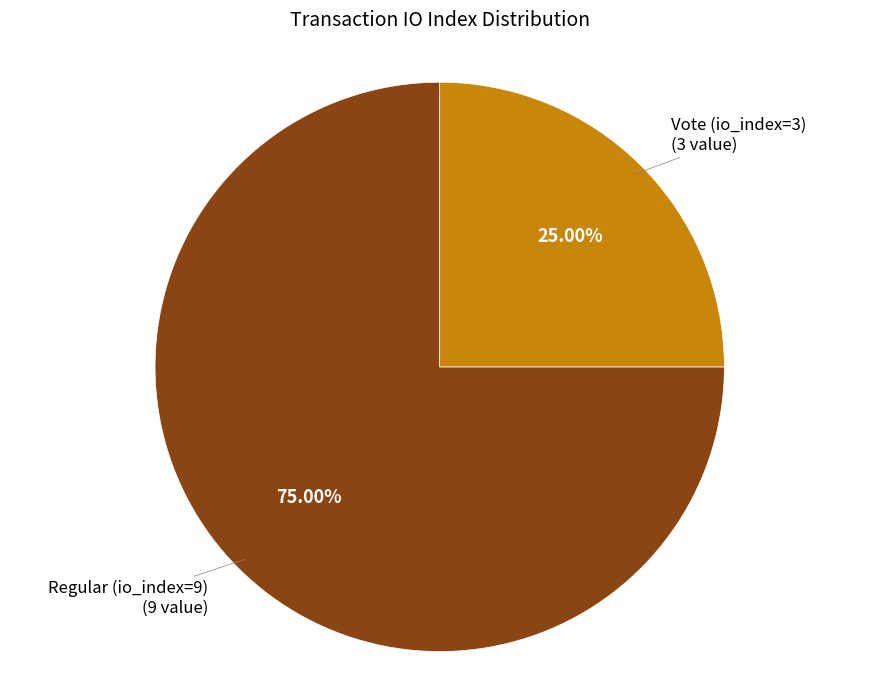

What is the total percentage of Regular (io_index=9) and Vote (io_index=3)?

100.0%